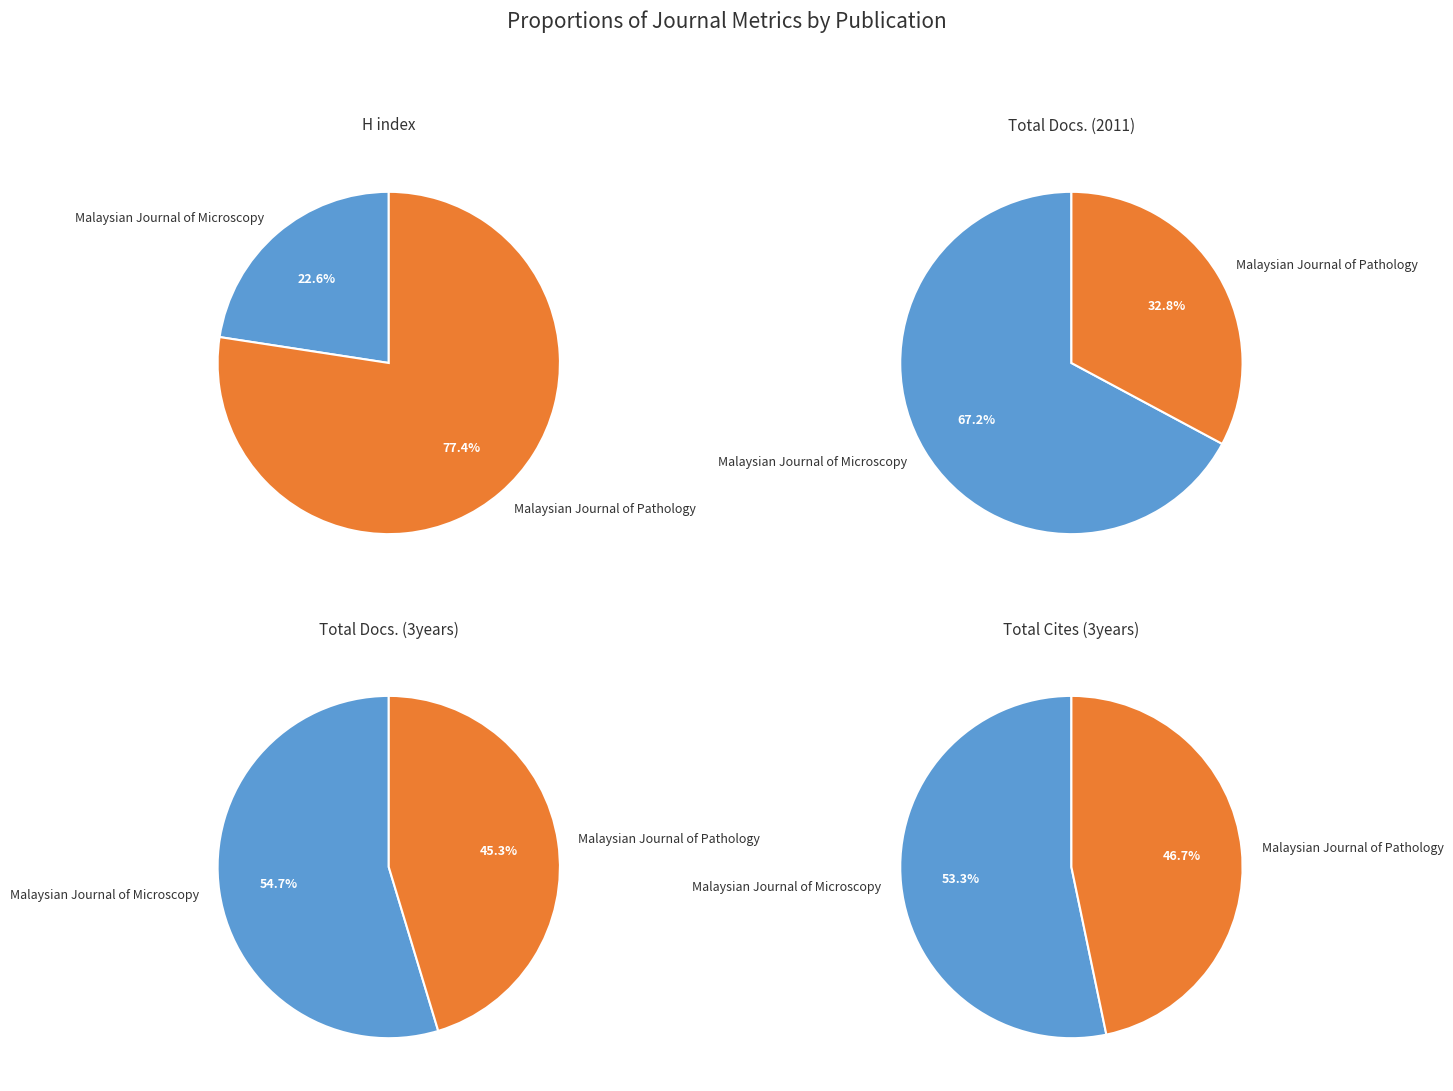

To the nearest percent, what percentage of the pie is Malaysian Journal of Microscopy?

53%